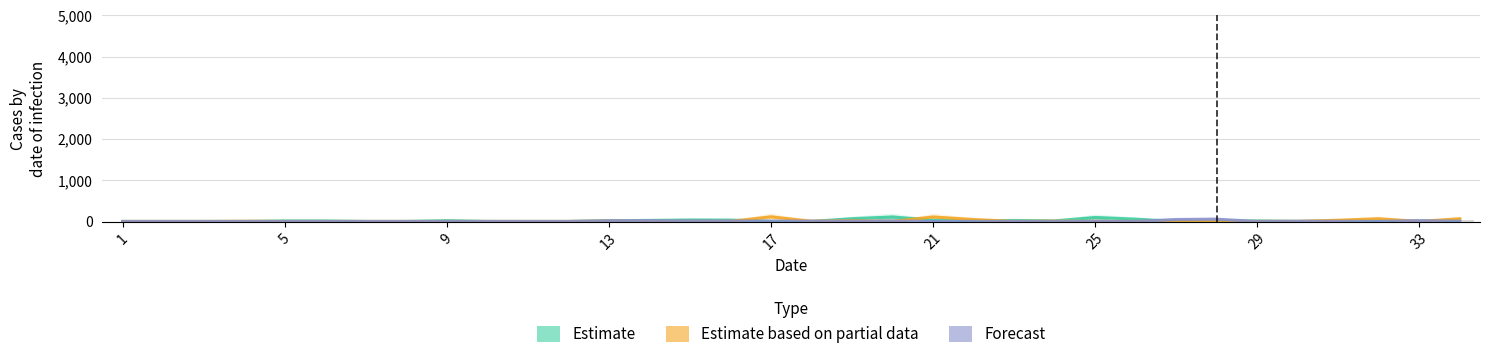

What is the sum of all Forecast values?

308.1